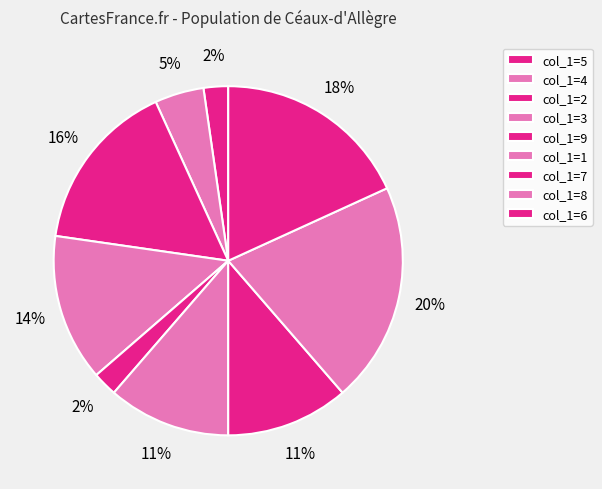

Count the number of slices in the pie.

9